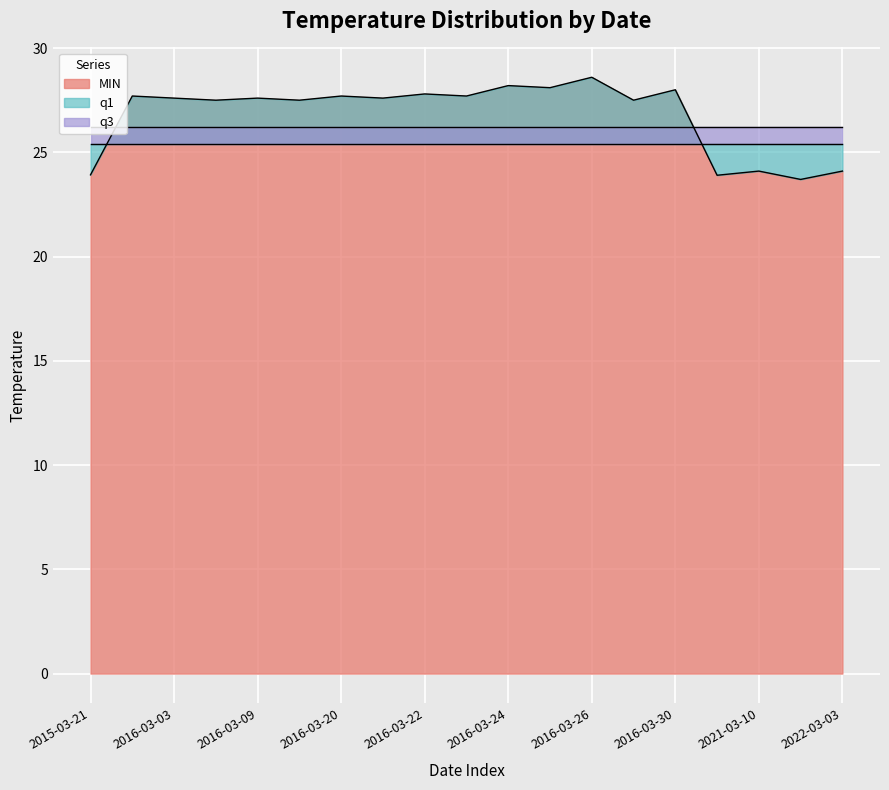

True or false: MIN has a value of 10.9 at 2016-03-09.

False